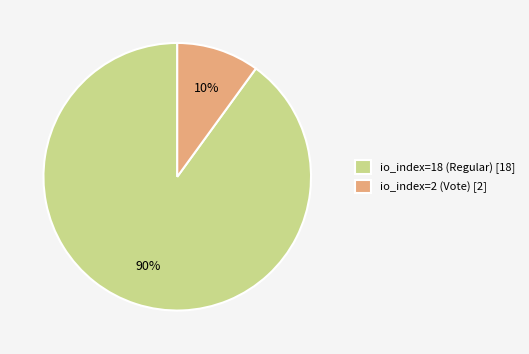

To the nearest percent, what is the difference between the io_index=18 (Regular) and io_index=2 (Vote) slice percentages?

80%